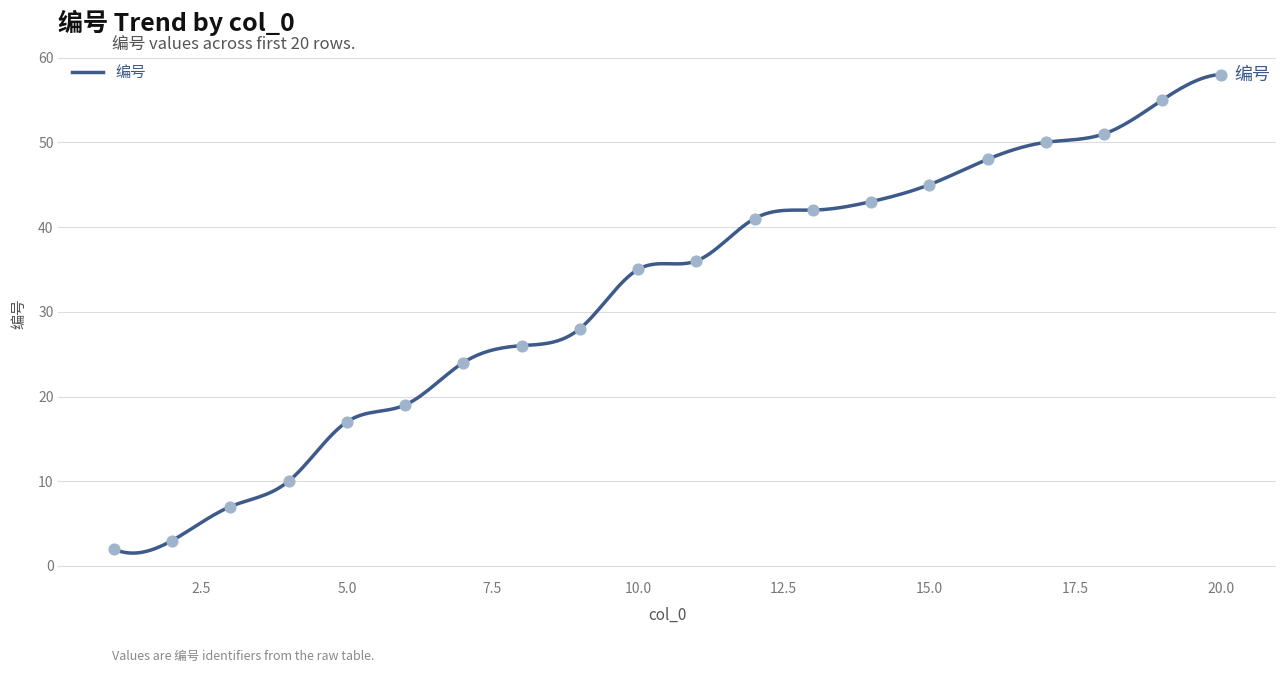

Between 3 and 19, which is larger?

19